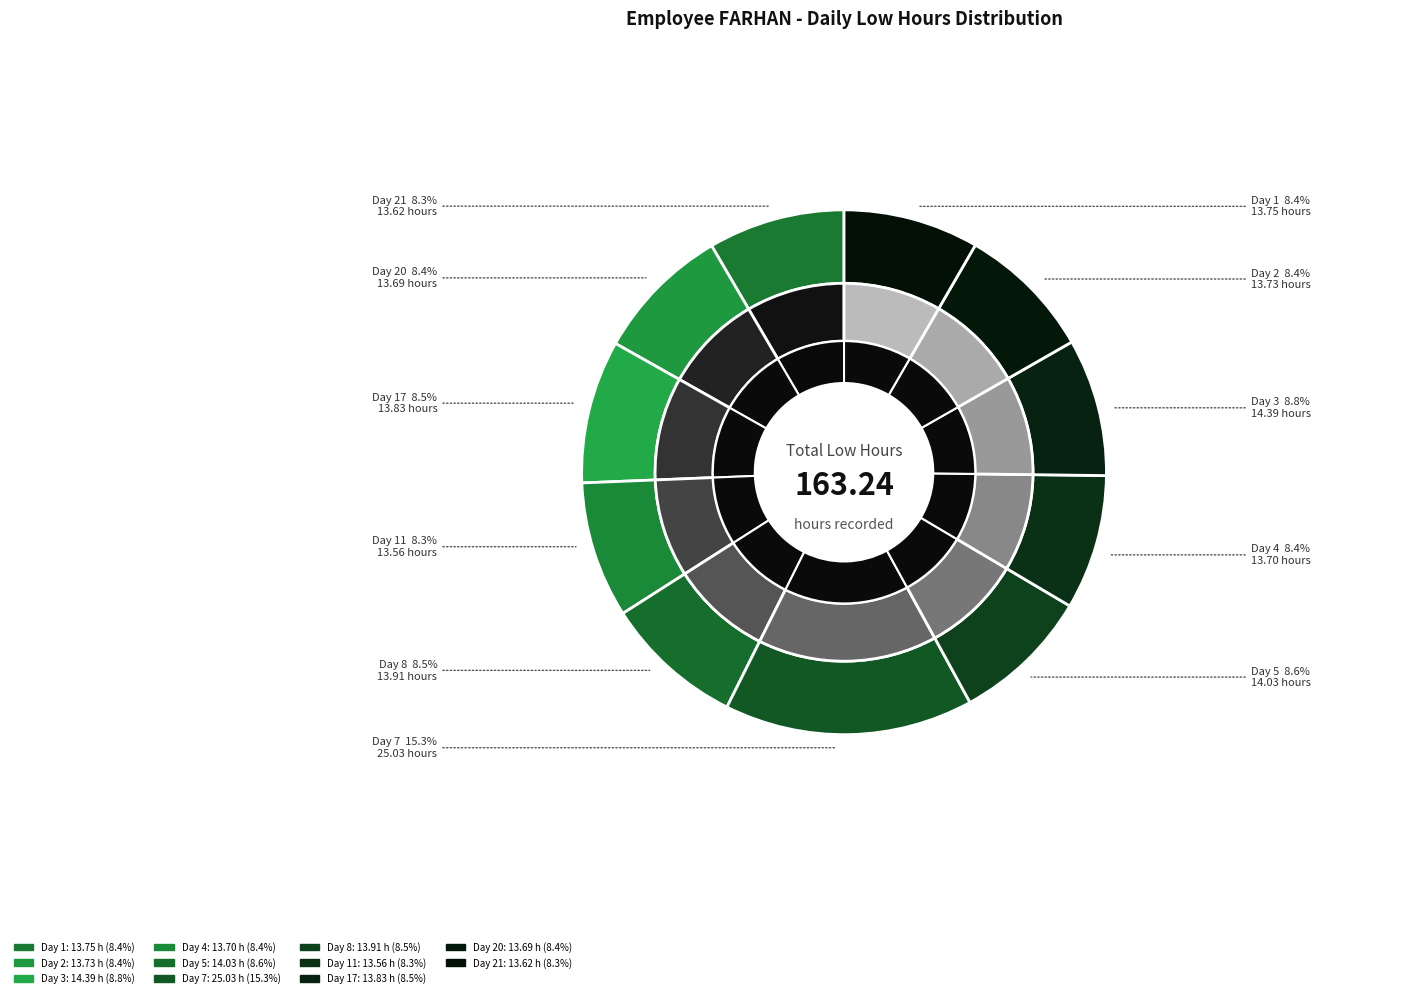

Combined, do Day 21 and Day 17 account for over 50%?

No